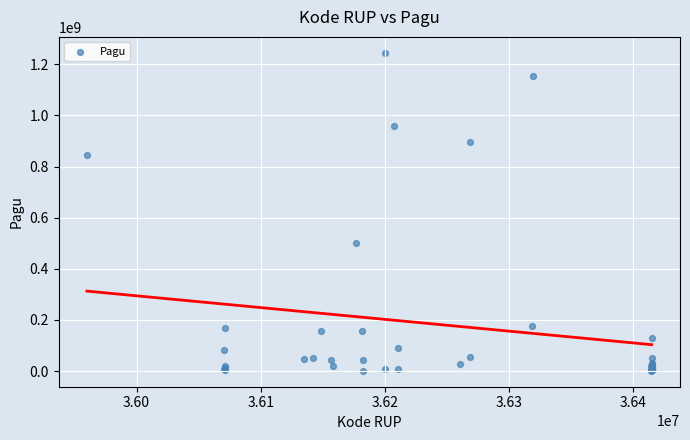

What Y value in the scatter plot is closest to 622840000?

499932000